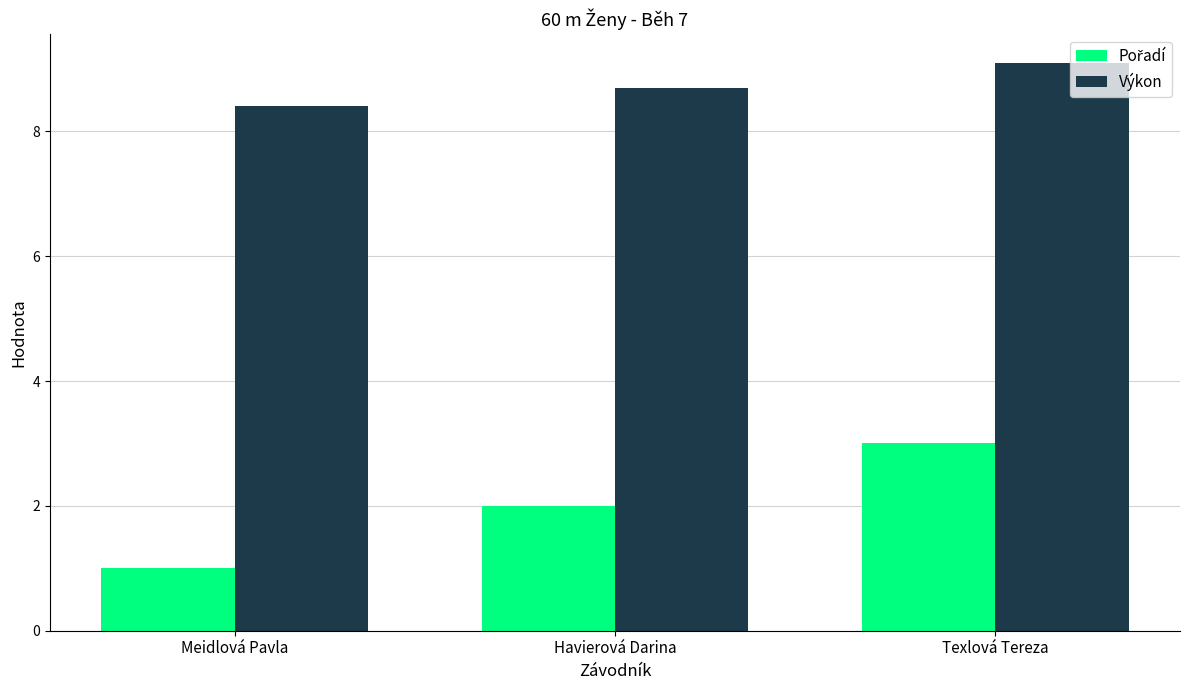

Rank the categories by Výkon value from highest to lowest.

Texlová Tereza, Havierová Darina, Meidlová Pavla